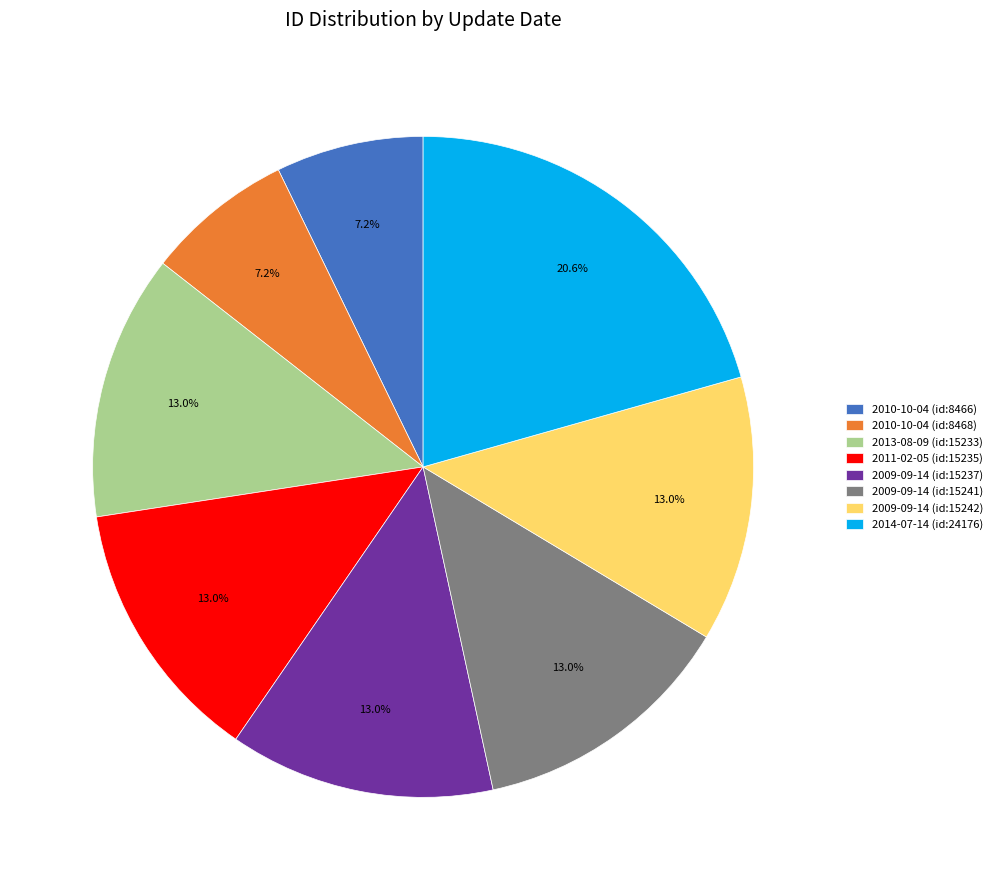

True or false: 2013-08-09 (id:15233) accounts for 7% of the total.

False